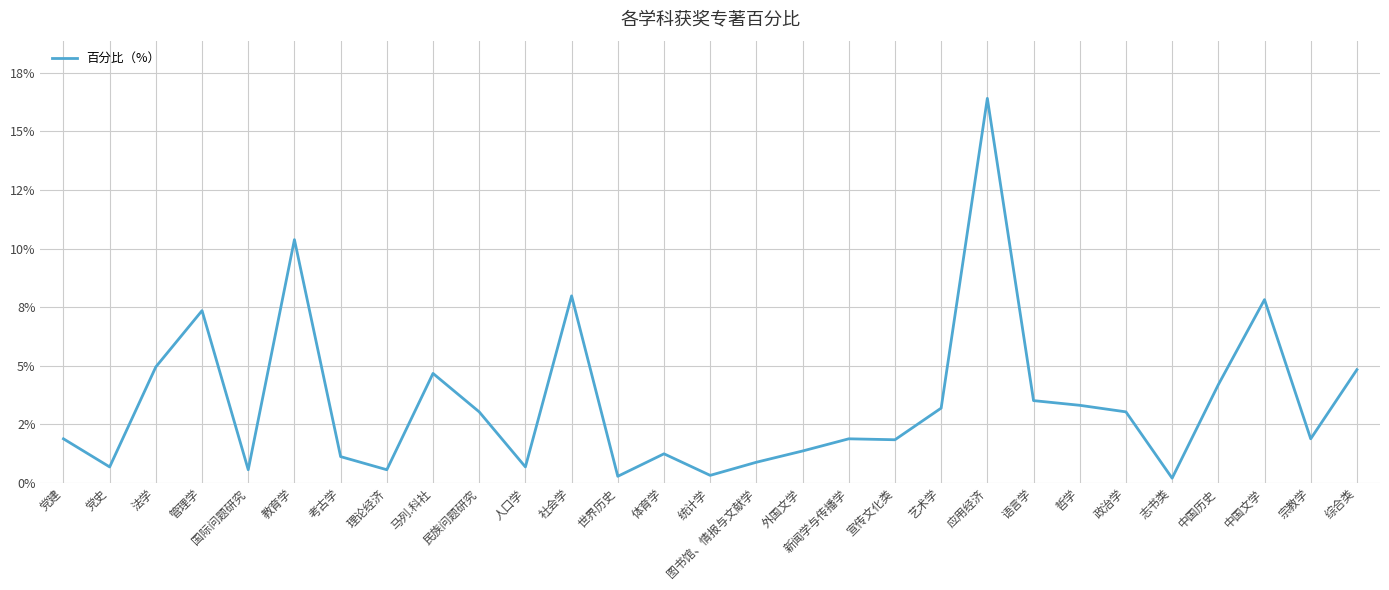

Is this an area chart (filled region under the line)?

No